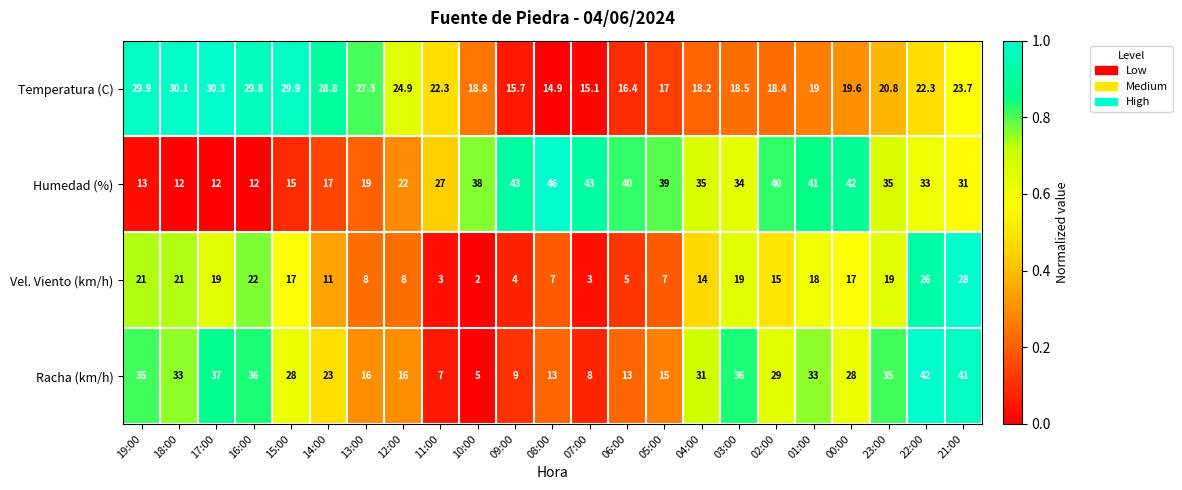

The value of Temperatura (C) at 08:00 is 14.9. True or false?

True